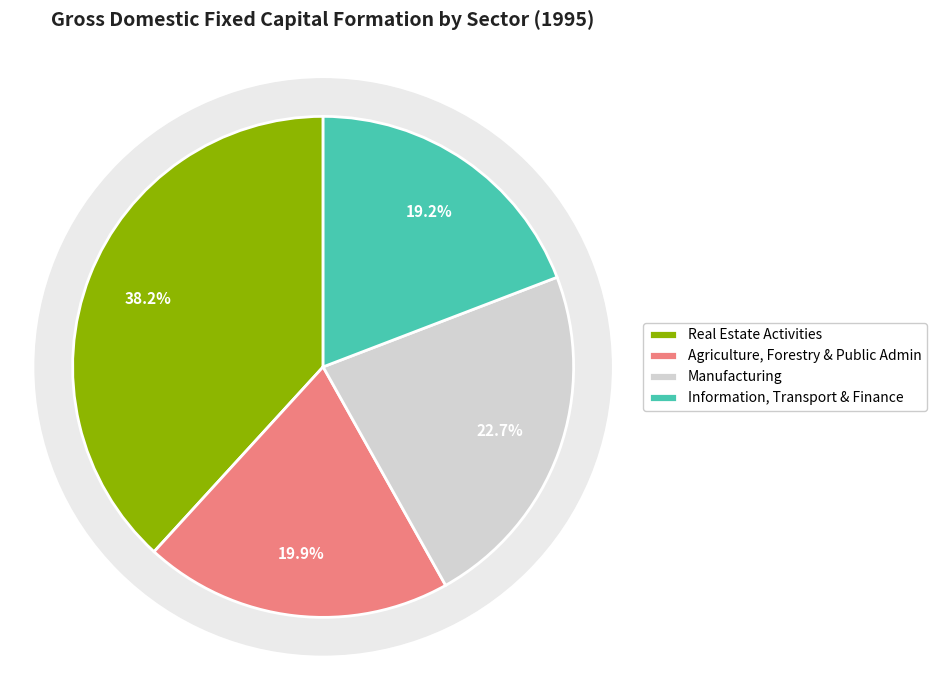

Is there any slice that represents more than half of the pie?

No